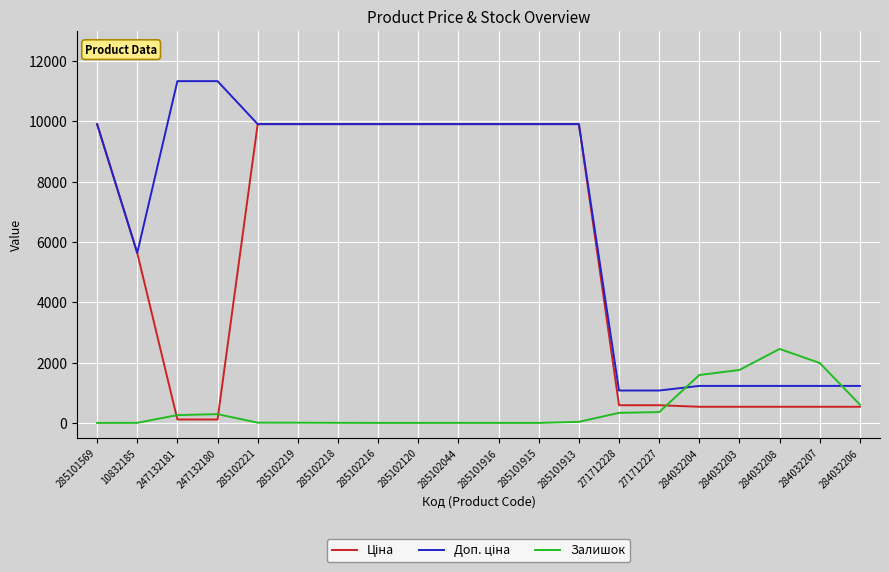

What is the total value across all series at 284032208?

4215.6